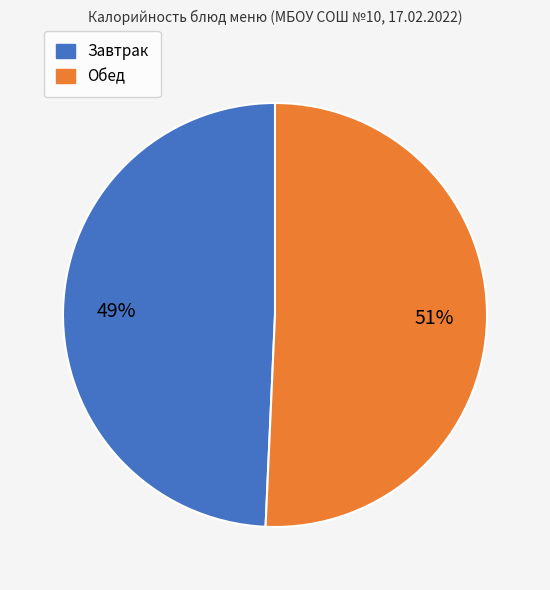

To the nearest percent, what is the average slice percentage?

50%